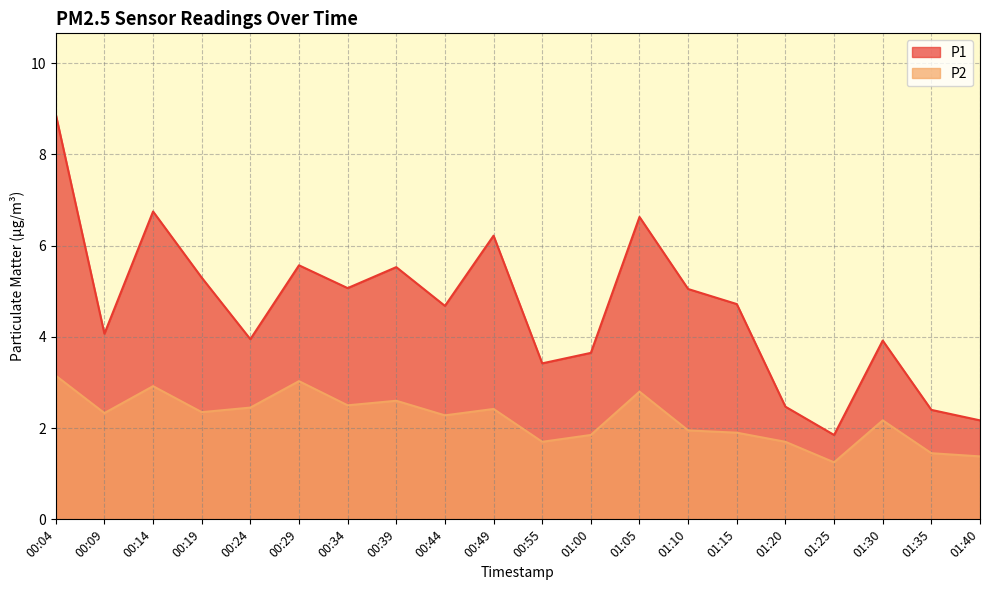

How many data points in P2 are less than 2?

8